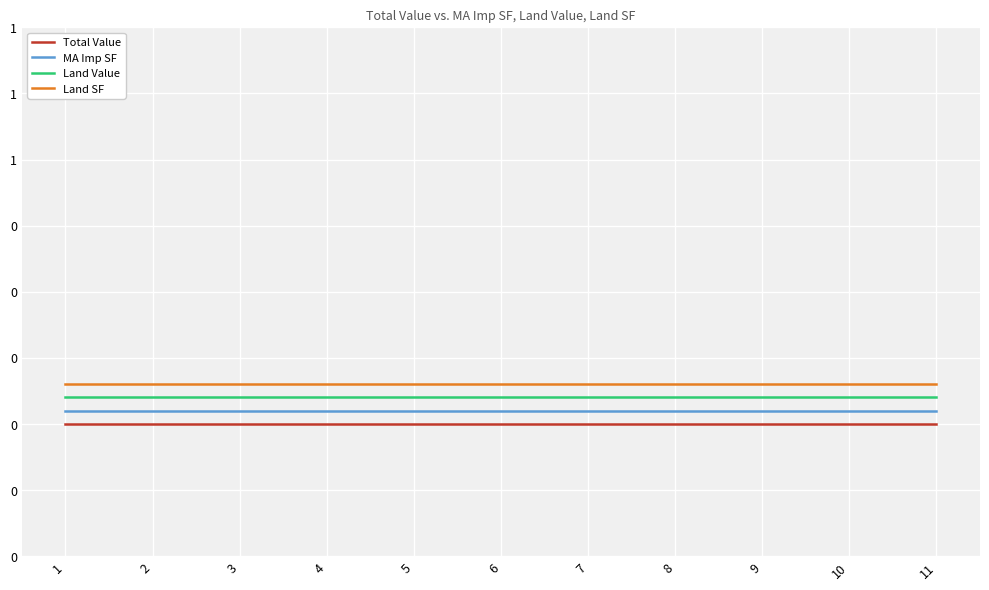

Reading left to right, what are all the values shown in this chart?

Total Value: 0.0	0.0	0.0	0.0	0.0	0.0	0.0	0.0	0.0	0.0	0.0
MA Imp SF: 0.1	0.1	0.1	0.1	0.1	0.1	0.1	0.1	0.1	0.1	0.1
Land Value: 0.1	0.1	0.1	0.1	0.1	0.1	0.1	0.1	0.1	0.1	0.1
Land SF: 0.1	0.1	0.1	0.1	0.1	0.1	0.1	0.1	0.1	0.1	0.1